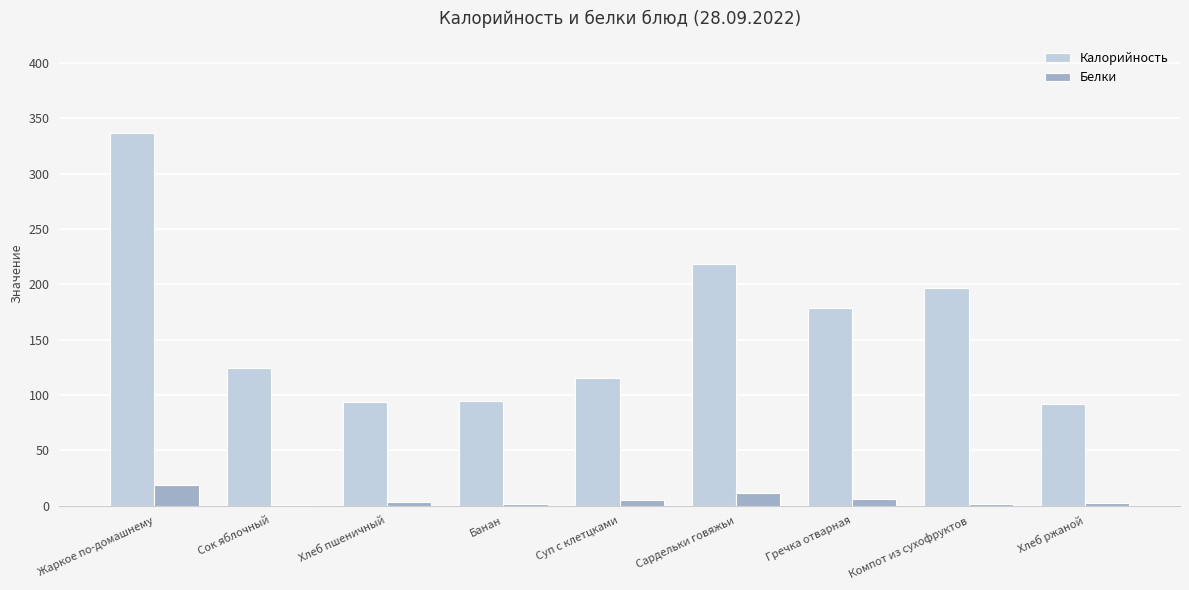

At which label is Калорийность closest to 214?

Сардельки говяжьи